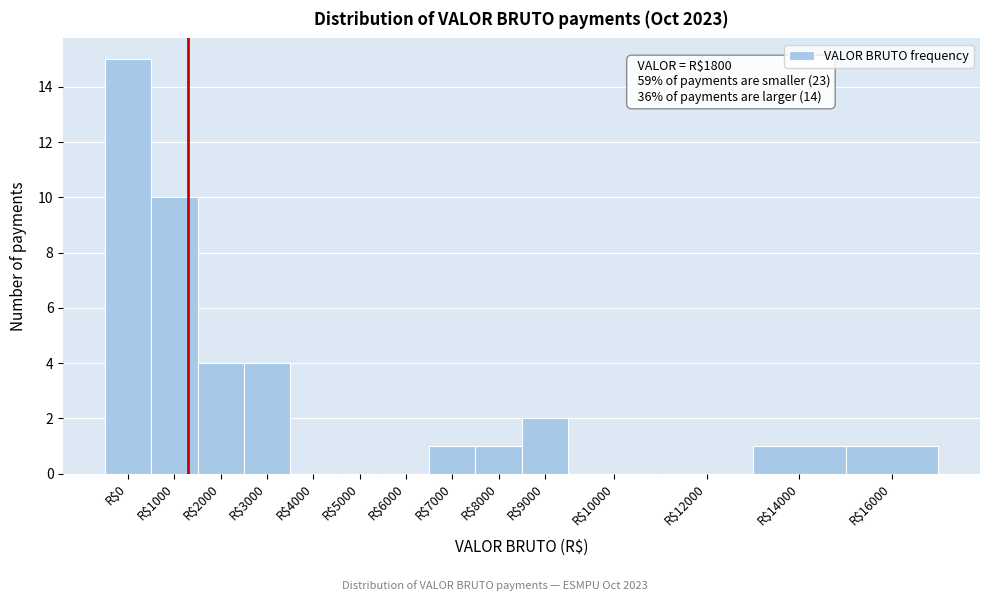

Is it true that the value at R$3000 is 2?

False